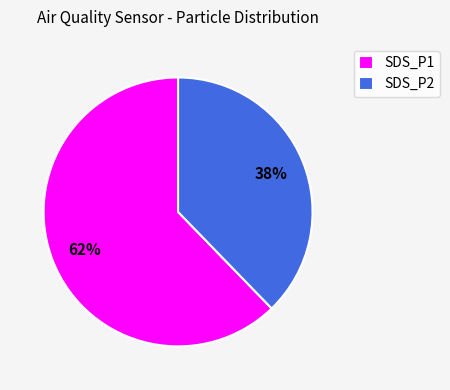

What is the ratio of the value at SDS_P2 to the value at SDS_P1?

0.6